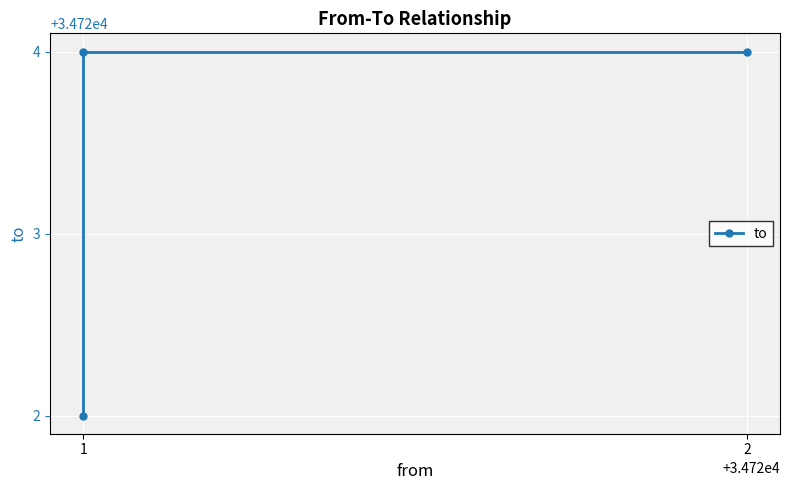

What is the value of the 2nd point from the left?

34724